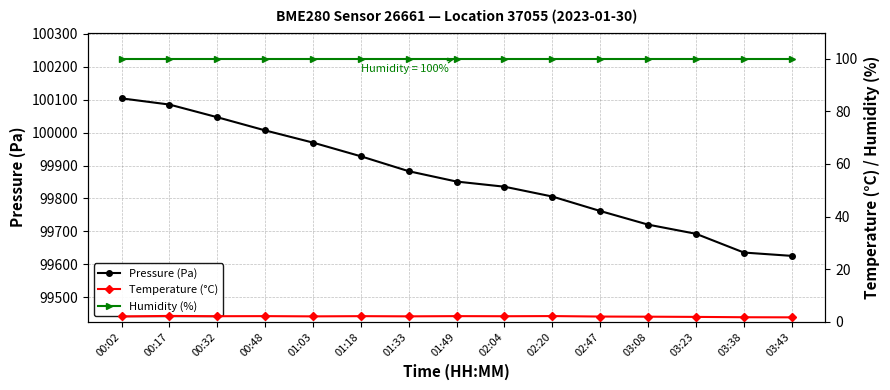

Between 02:20 and 01:33, which is larger?

01:33